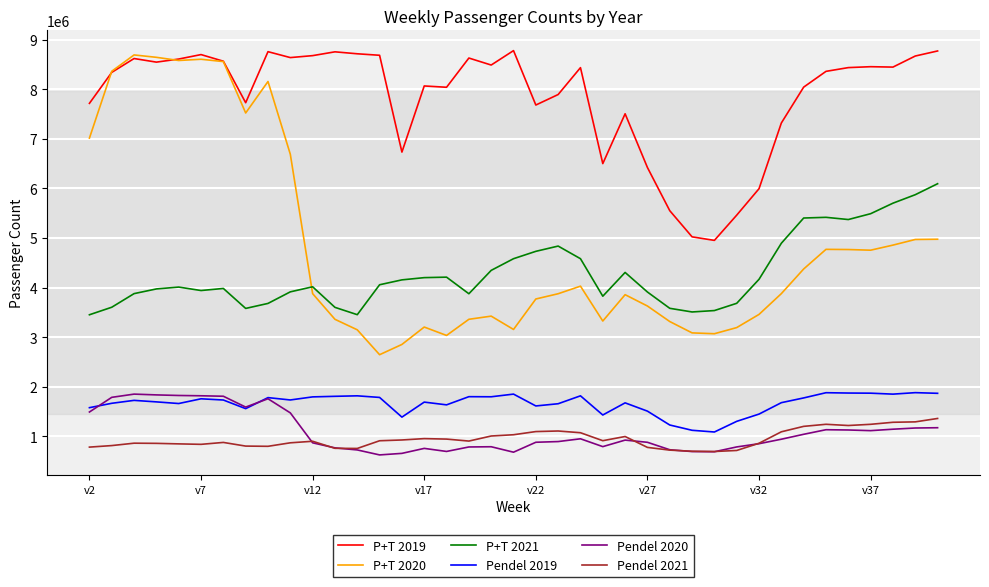

What is the minimum value shown in the chart?

622444